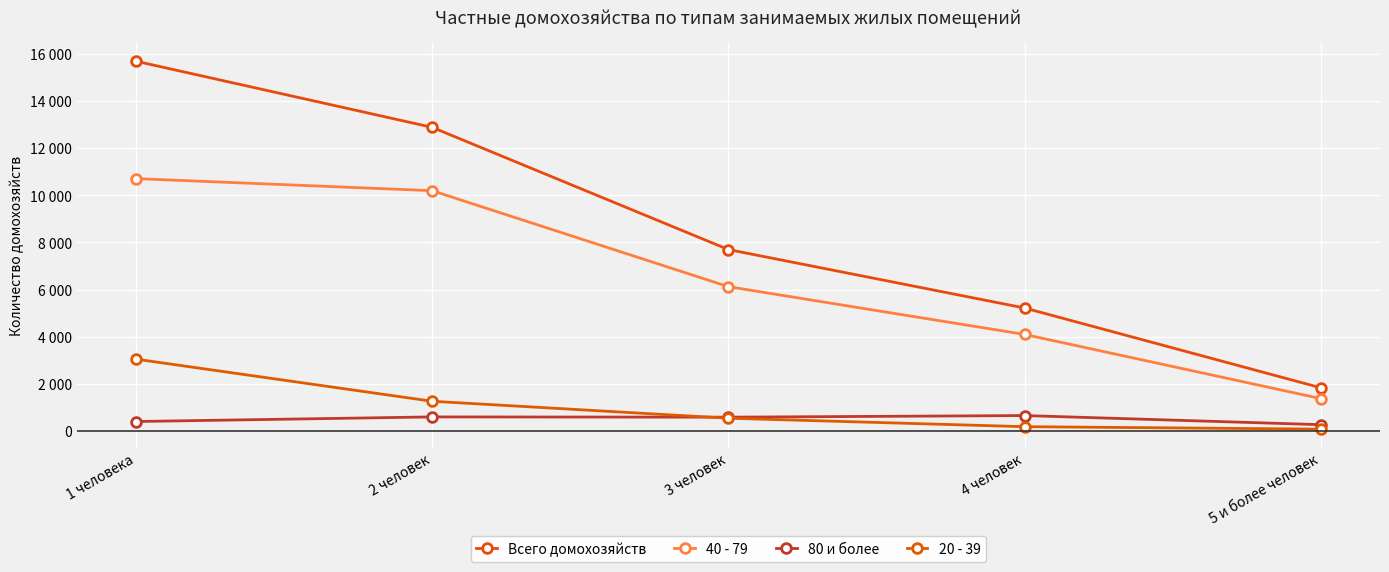

True or false: 40 - 79 has more than 1 interior local peaks.

False